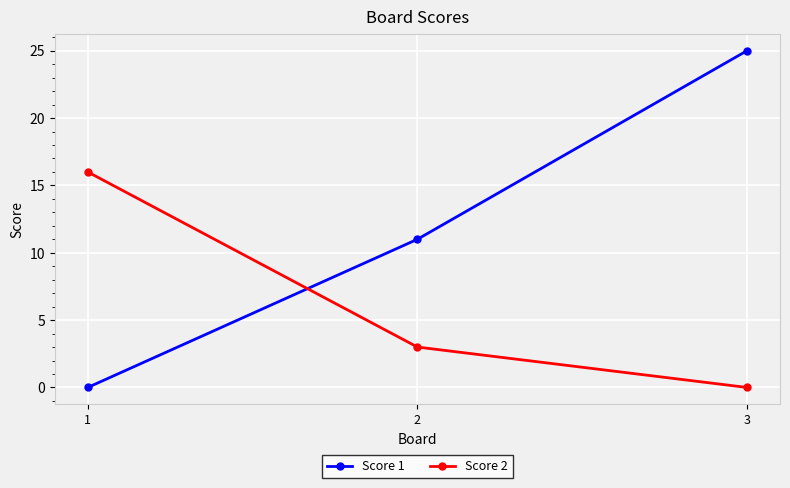

Rank the series at 3 from highest to lowest value.

Score 1, Score 2